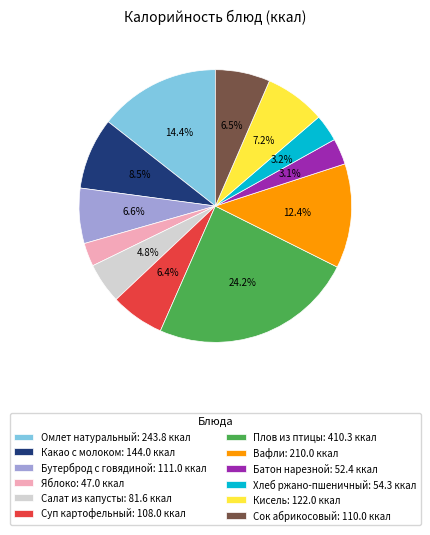

What portion of the pie excludes Суп картофельный?

93.6%